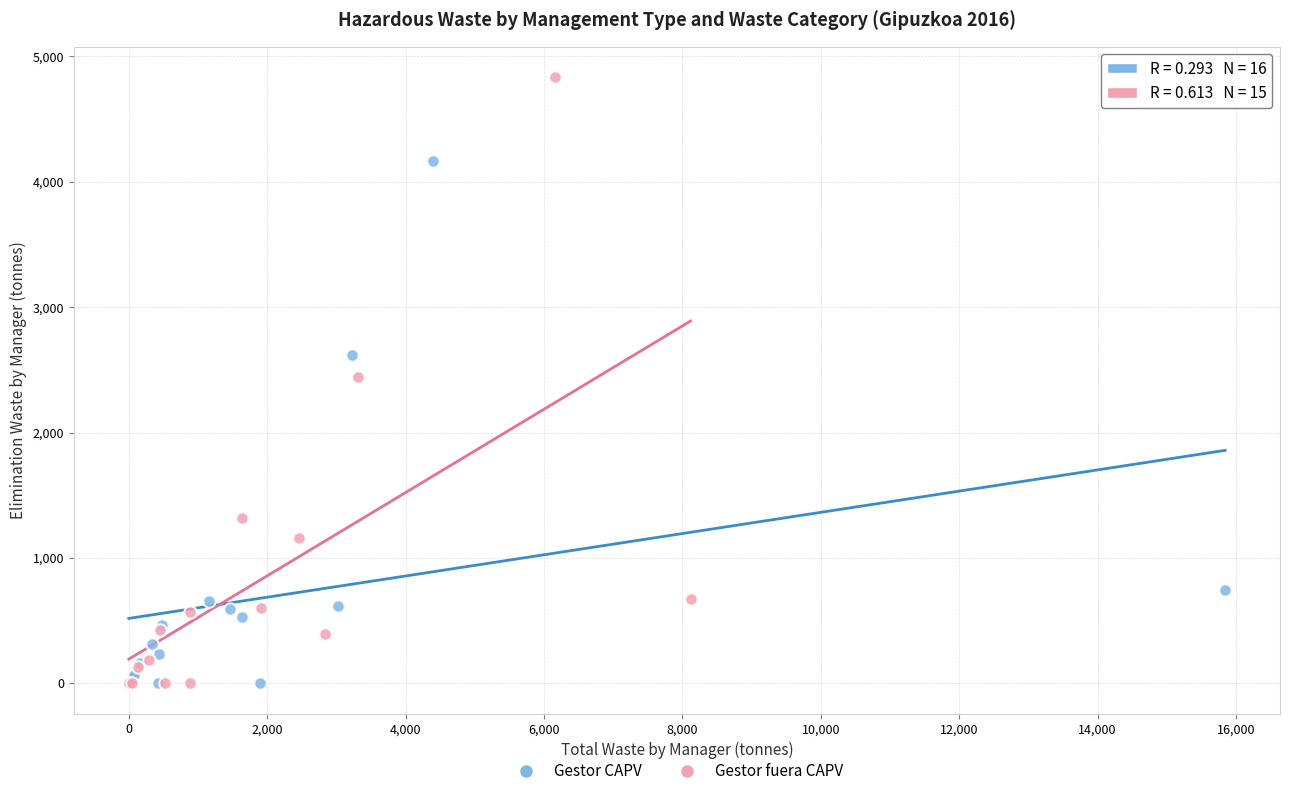

Which series has the widest spread of Y values?

Gestor fuera CAPV